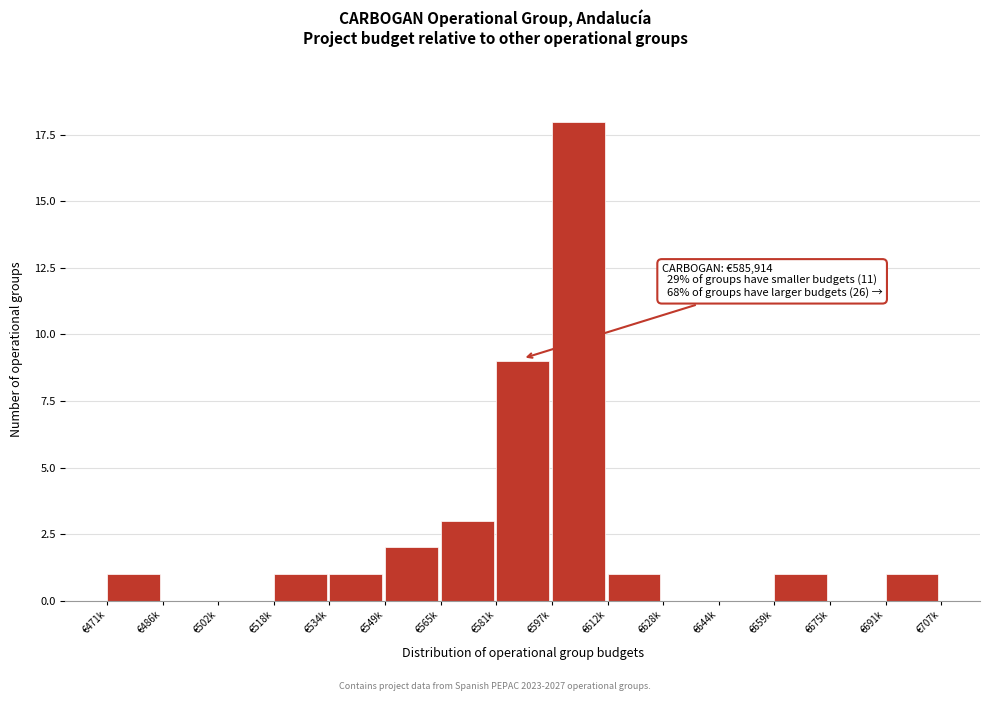

Reading left to right, transcribe all the data shown in this chart.

€471k=1	€486k=0	€502k=0	€518k=1	€534k=1	€549k=2	€565k=3	€581k=9	€597k=18	€612k=1	€628k=0	€644k=0	€659k=1	€675k=0	€691k=1